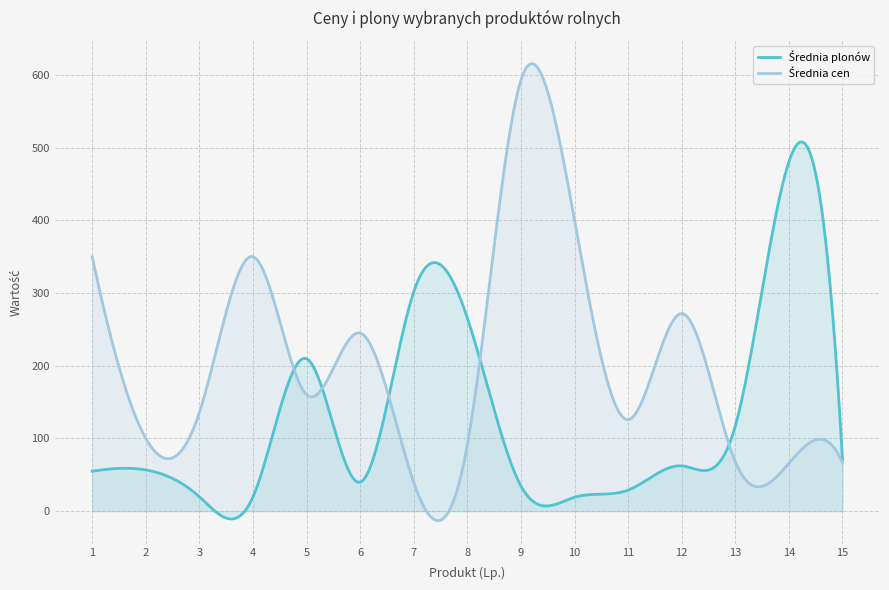

What is the maximum value shown in the chart?

615.4